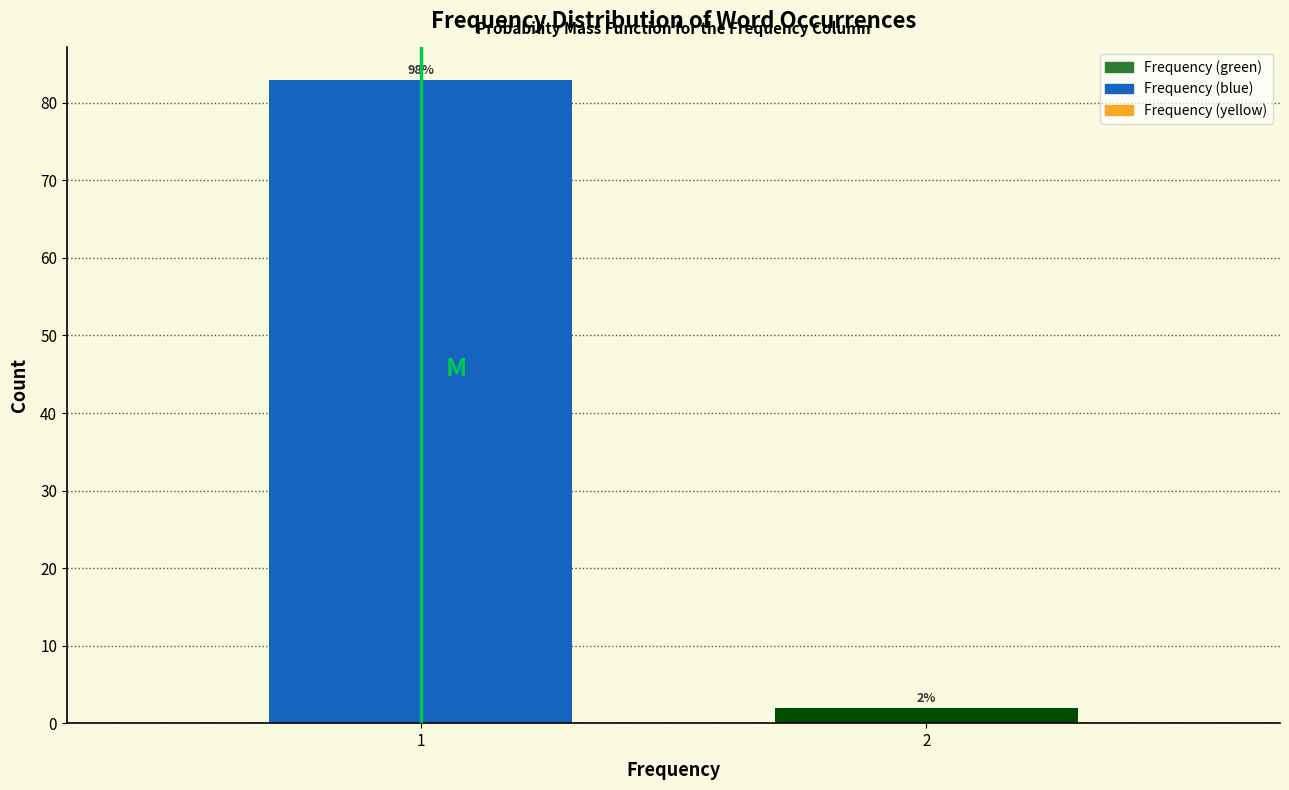

Reading left to right, extract all data points from this chart.

83	2